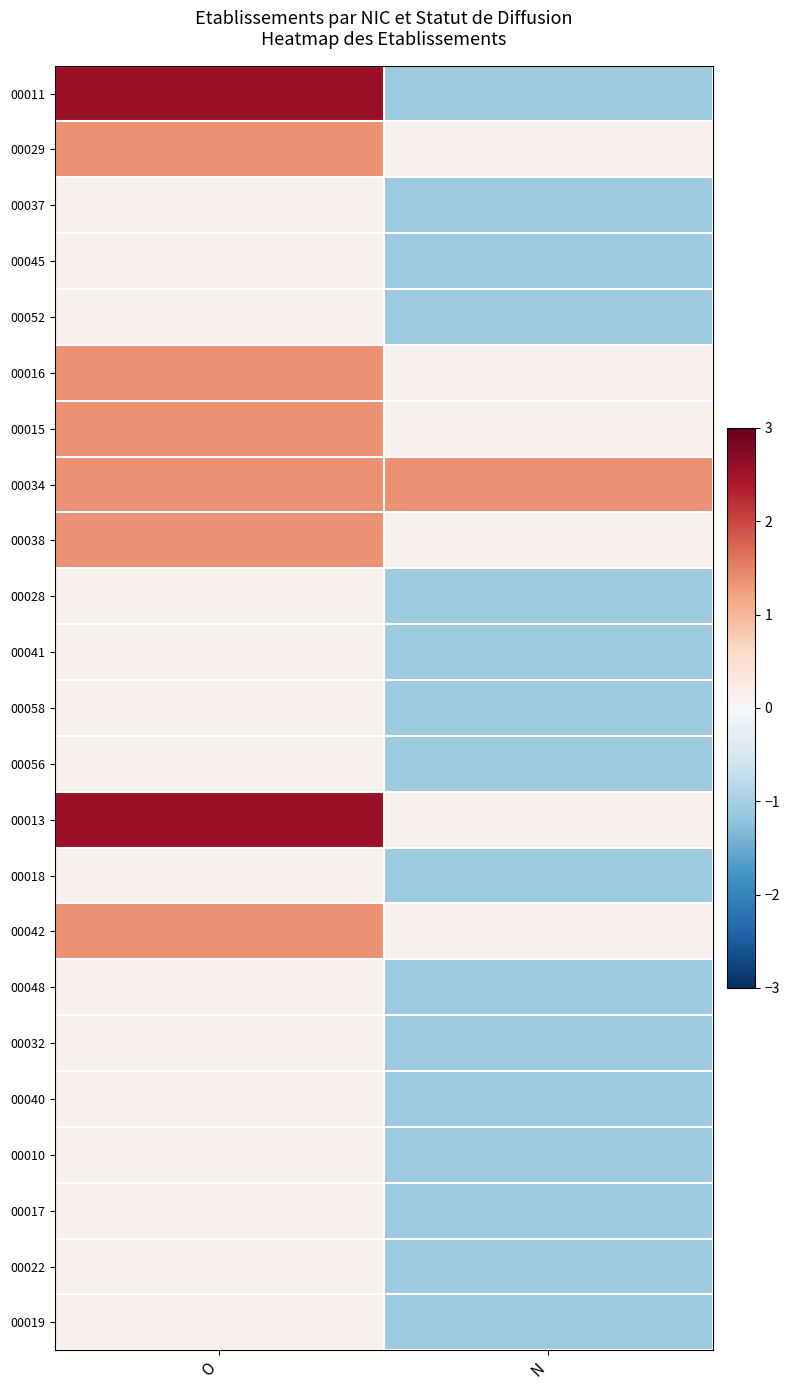

Between O and N, which is larger?

O